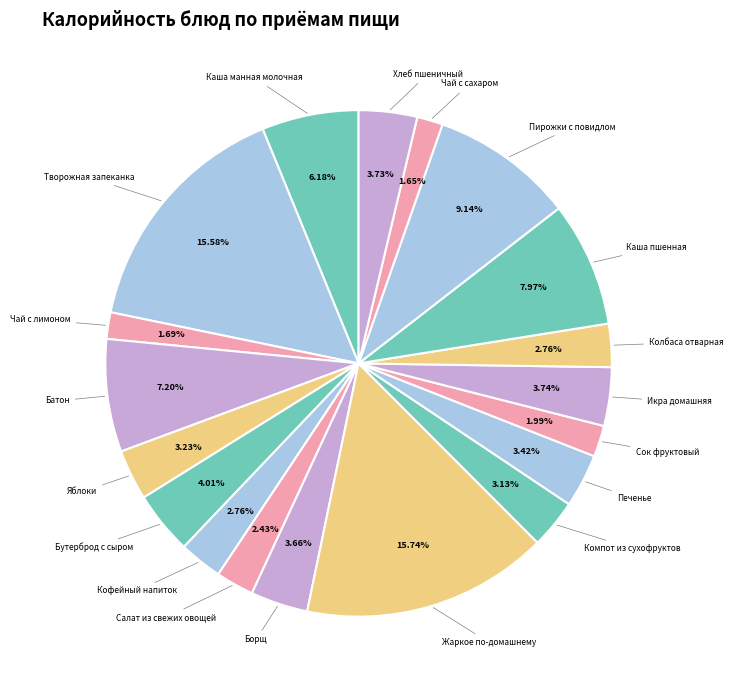

Which category has the biggest portion of the pie?

Жаркое по-домашнему